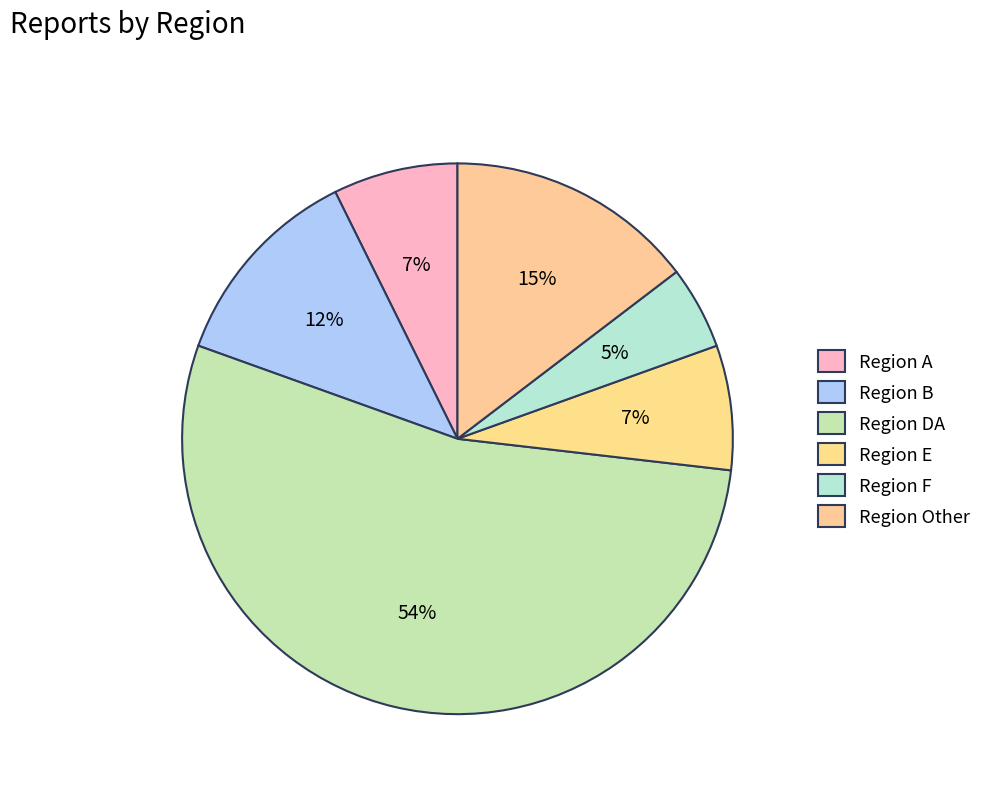

How many segments does this pie chart have?

6